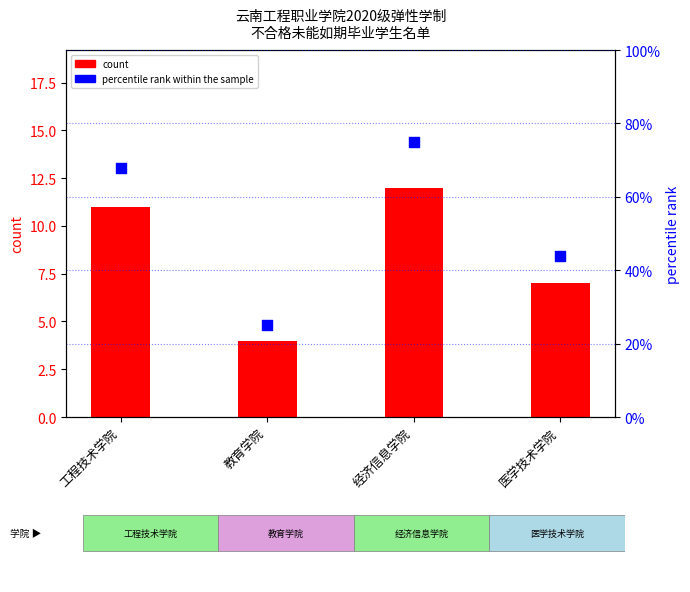

Is the value of count at 医学技术学院 greater than the value of percentile rank within the sample at 工程技术学院?

No